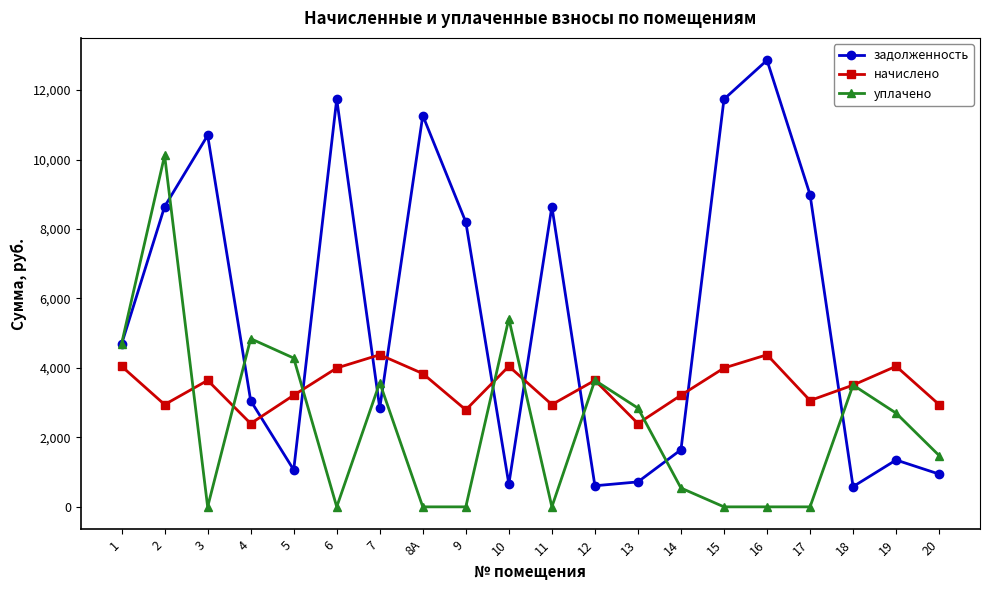

Where is the first local minimum for уплачено?

3